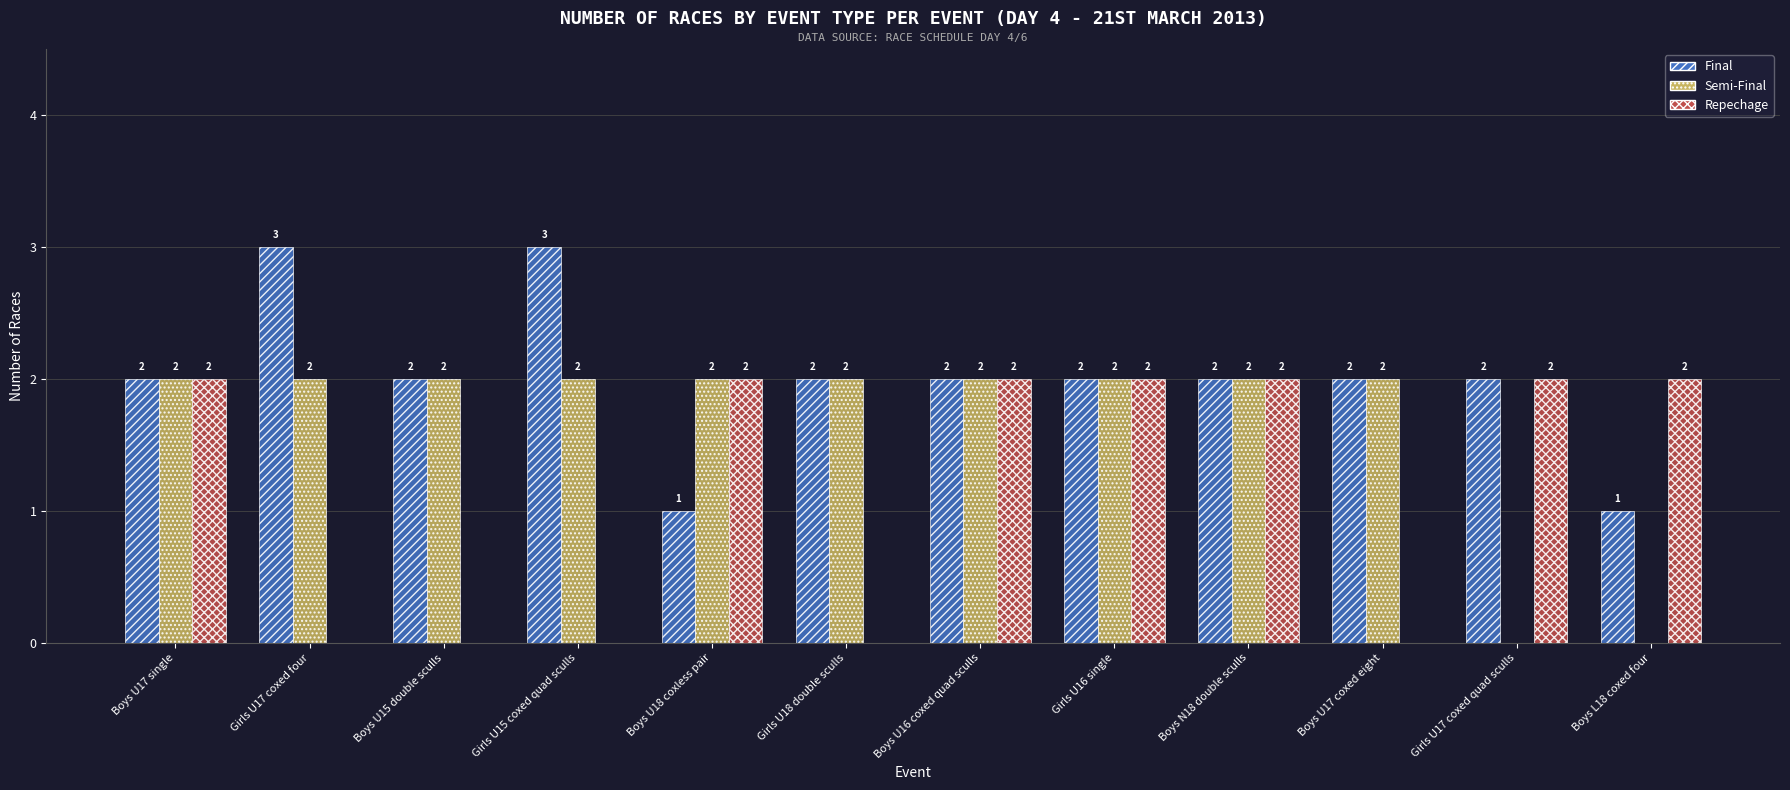

Does the chart contain stacked bars?

No